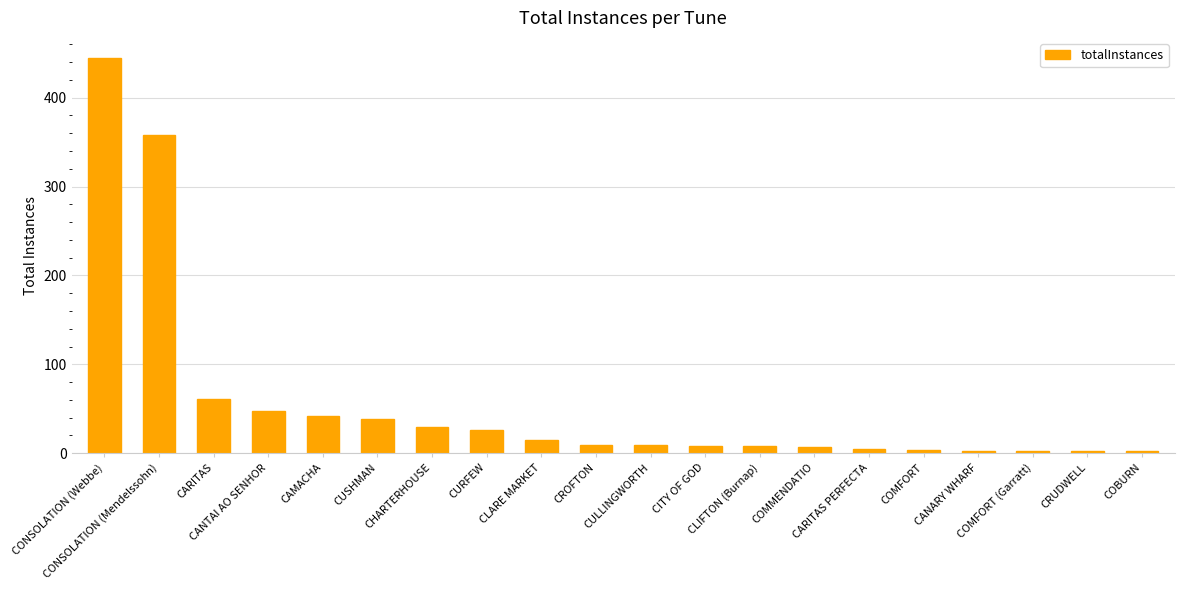

Which has a higher value, CUSHMAN or CARITAS?

CARITAS